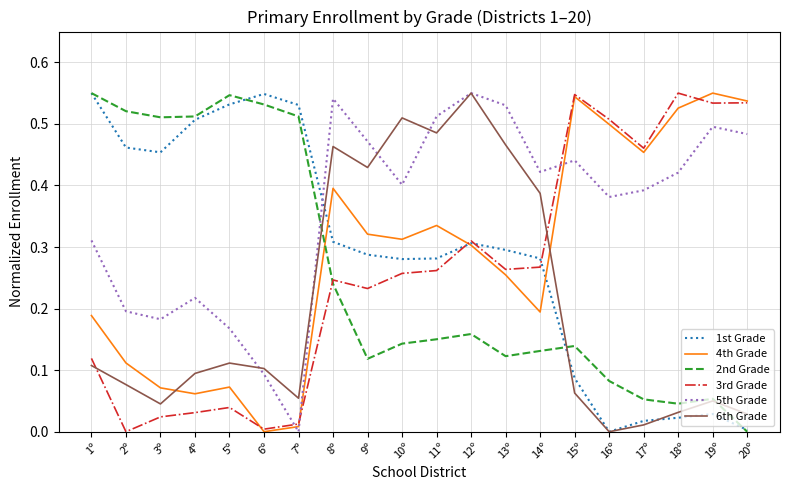

Which series has the largest total across all categories?

5th Grade